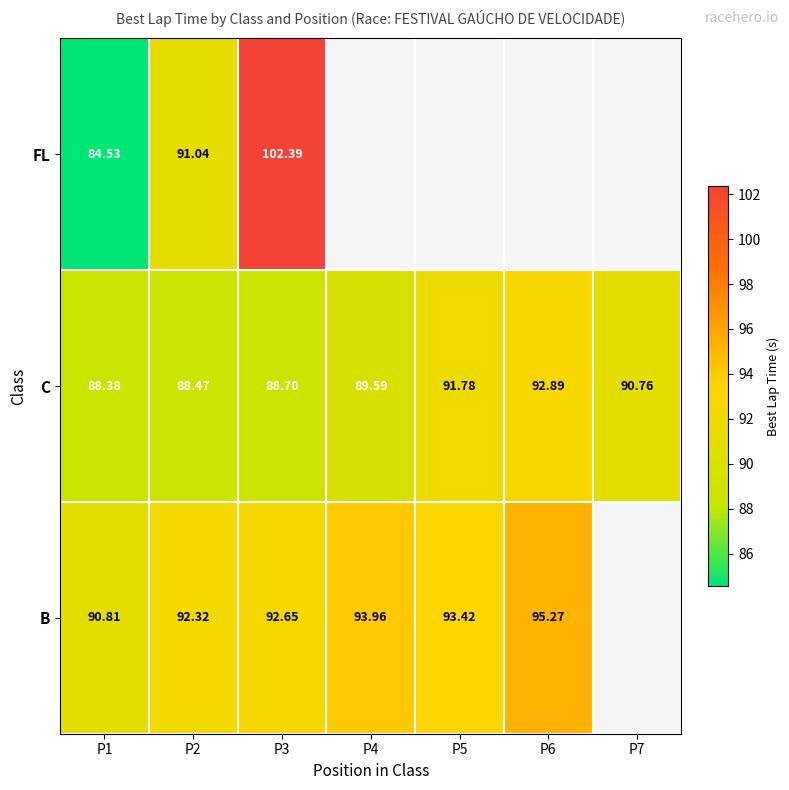

How many values in the C series are below 89?

3